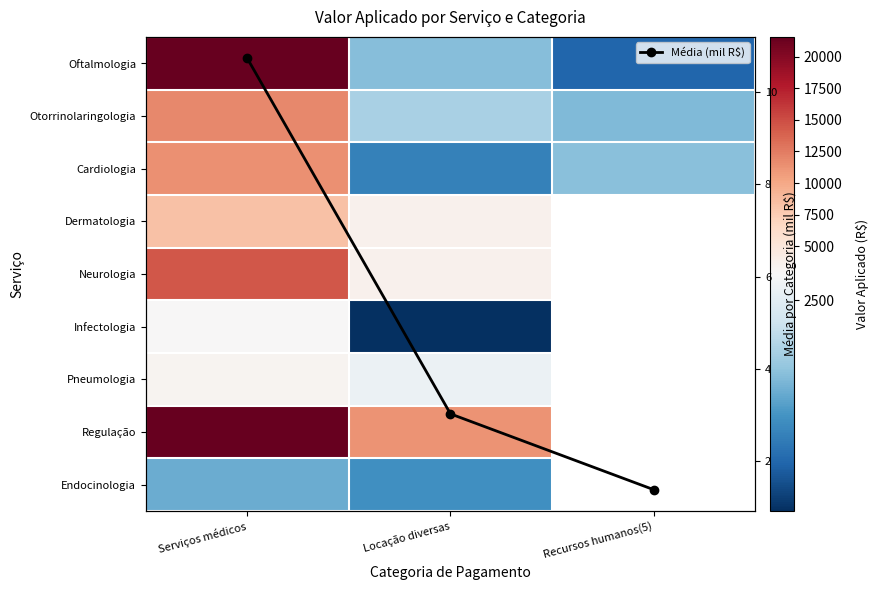

At which category is the sum across all series the highest?

Serviços médicos